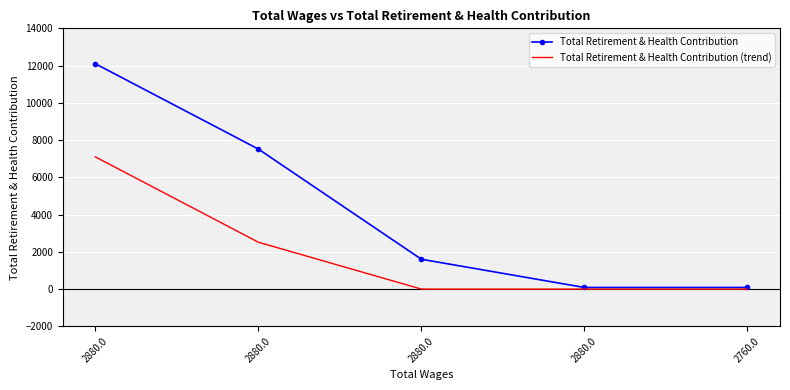

Reading right to left, list all the values displayed in this chart.

Total Retirement & Health Contribution: 2760.0=87	2880.0=87	2880.0=1602	2880.0=7517	2880.0=12098
Total Retirement & Health Contribution (trend): 2760.0=0	2880.0=0	2880.0=0	2880.0=2517	2880.0=7098